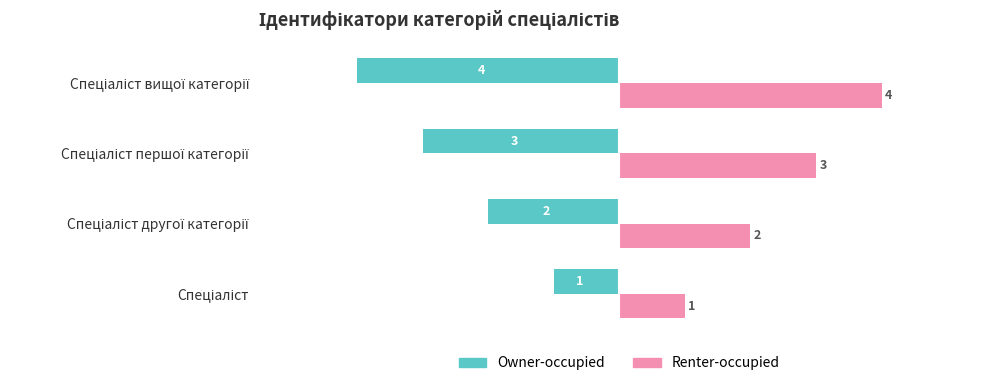

What is the maximum value for Owner-occupied?

-1